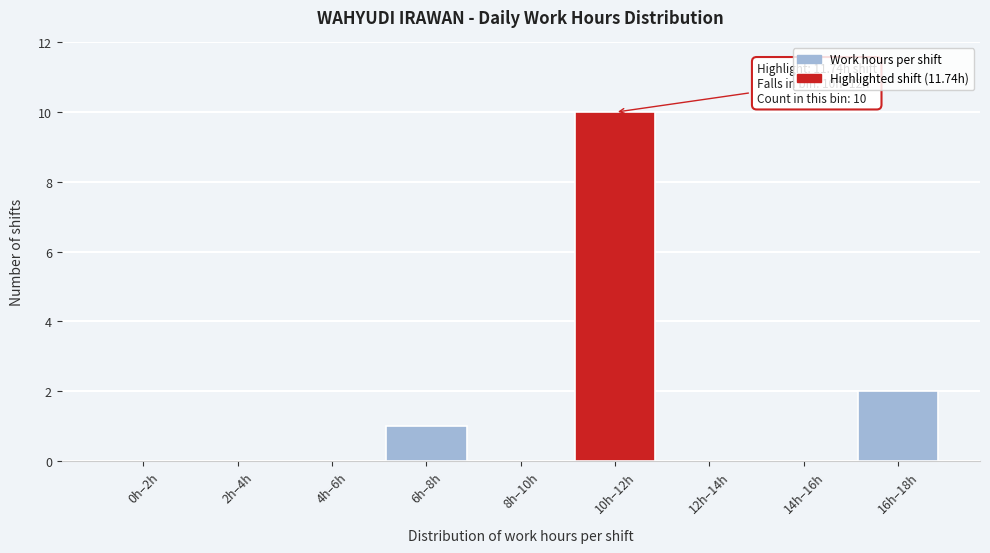

Reading right to left, extract all data points from this chart.

16h–18h=2	14h–16h=0	12h–14h=0	10h–12h=10	8h–10h=0	6h–8h=1	4h–6h=0	2h–4h=0	0h–2h=0